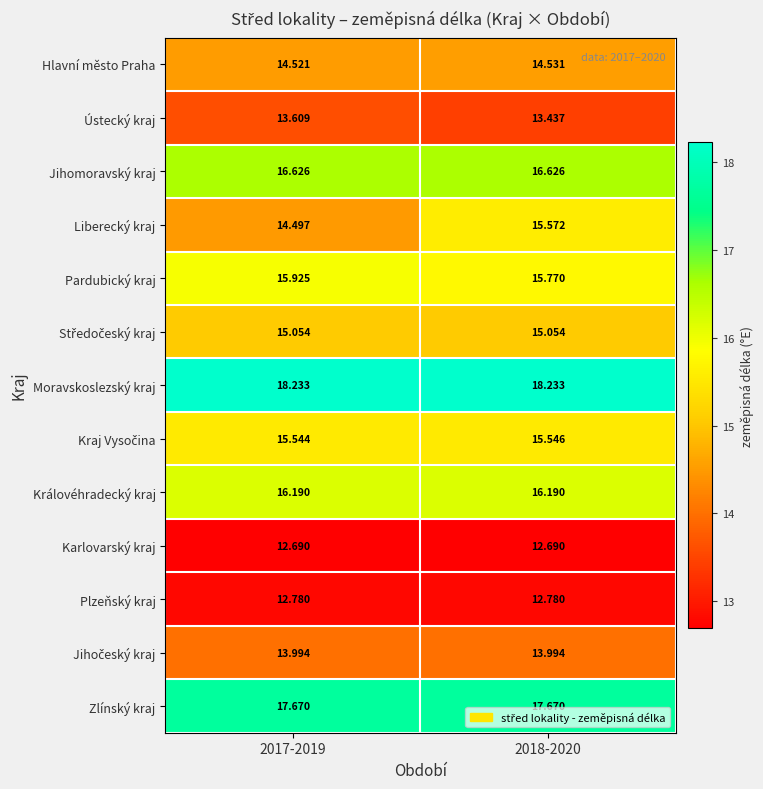

Which series changed the most between 2017-2019 and 2018-2020?

Liberecký kraj